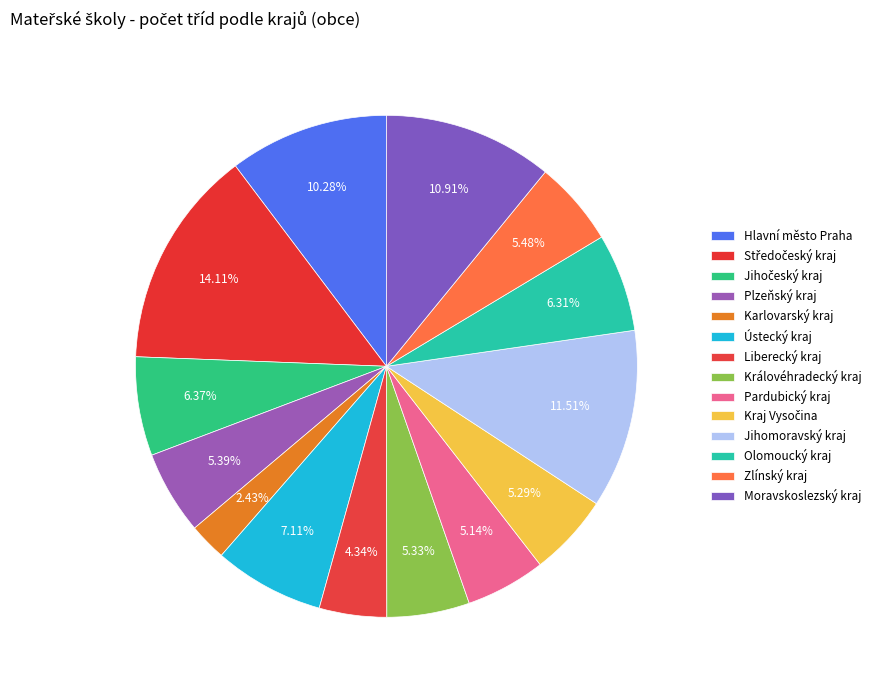

How many segments does this pie chart have?

14